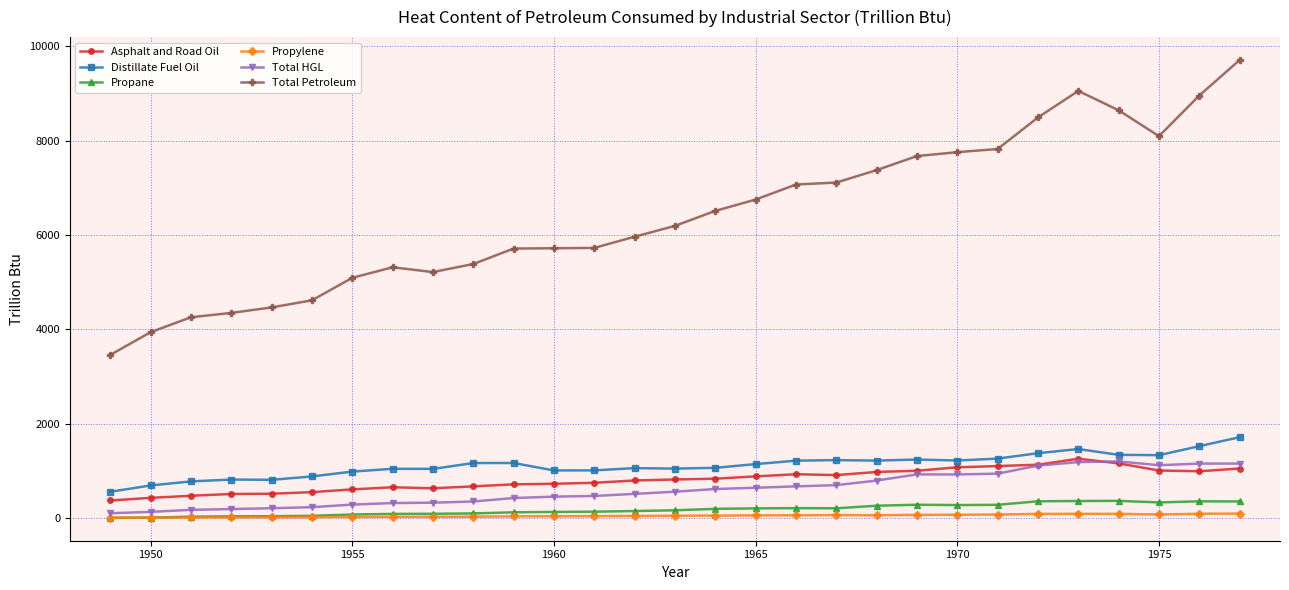

What is the sum of all Total HGL values?

18075.7